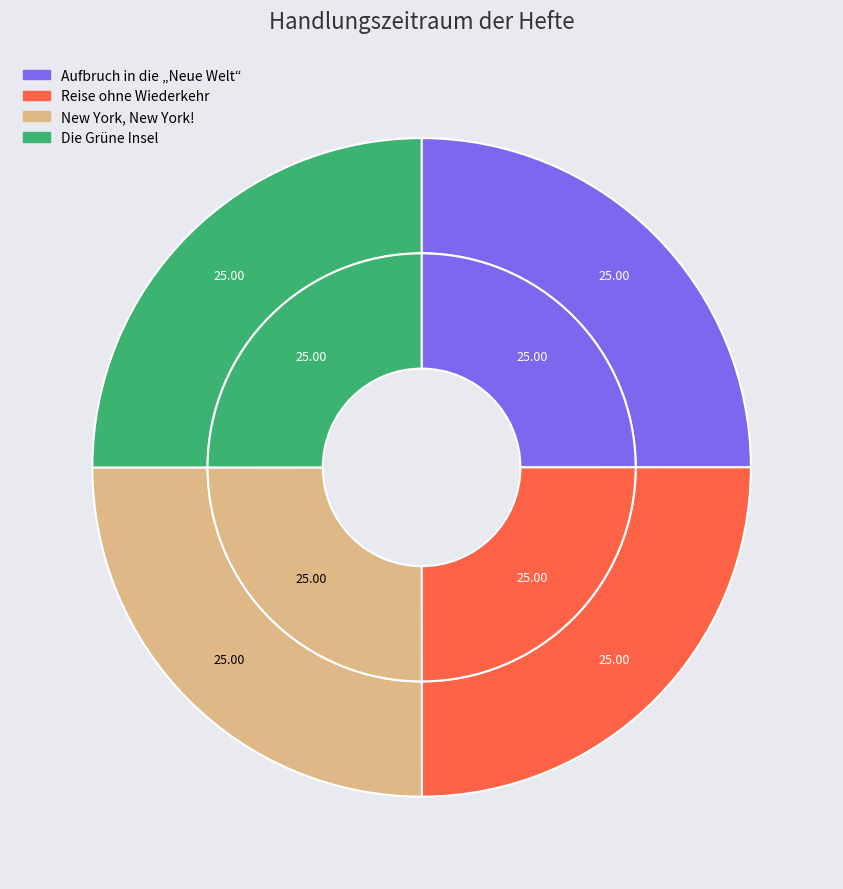

How many segments does this pie chart have?

4